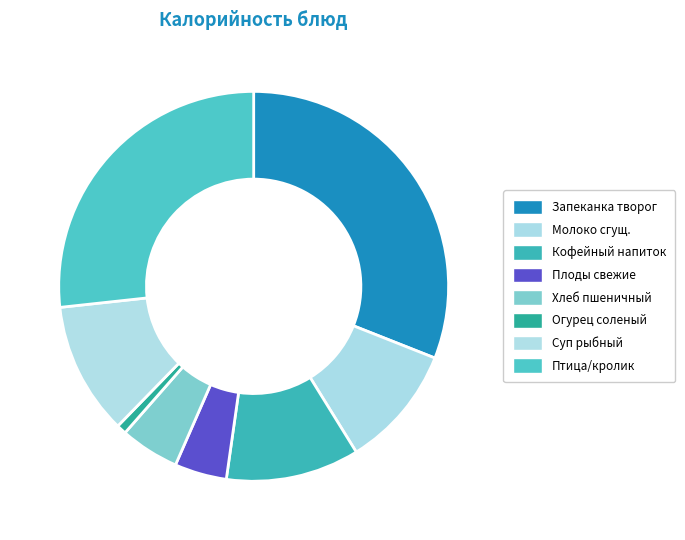

Is there any slice that represents more than half of the pie?

No